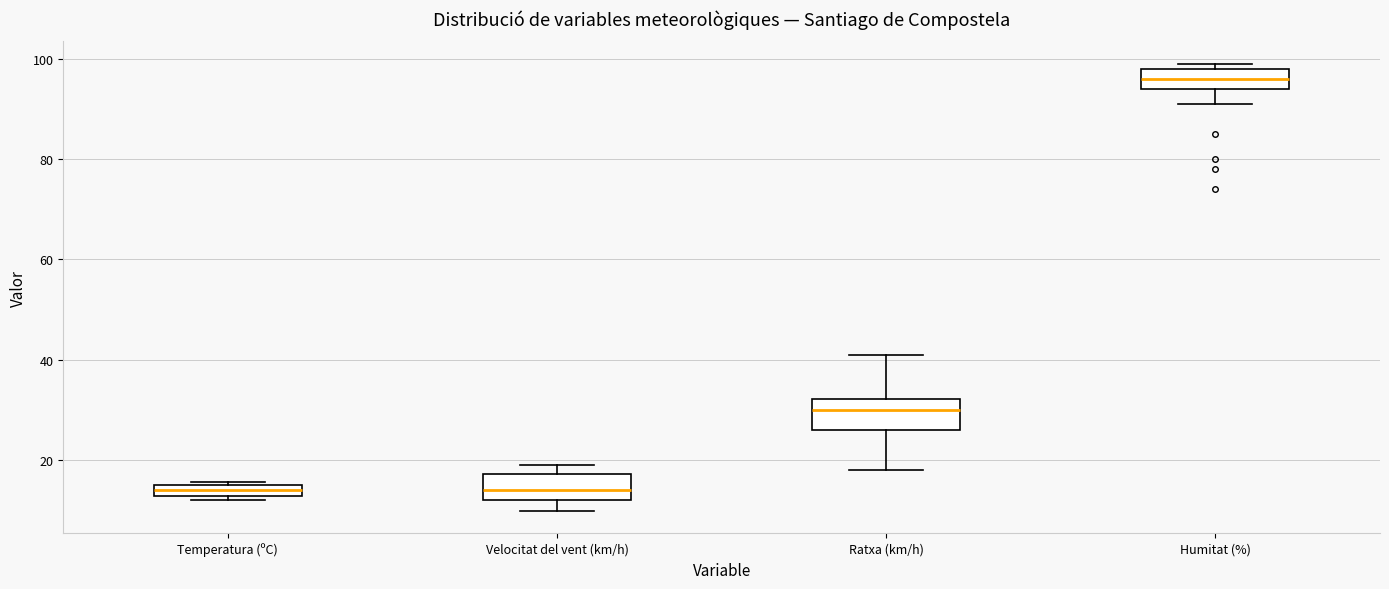

Which box has the highest median line?

Humitat (%)